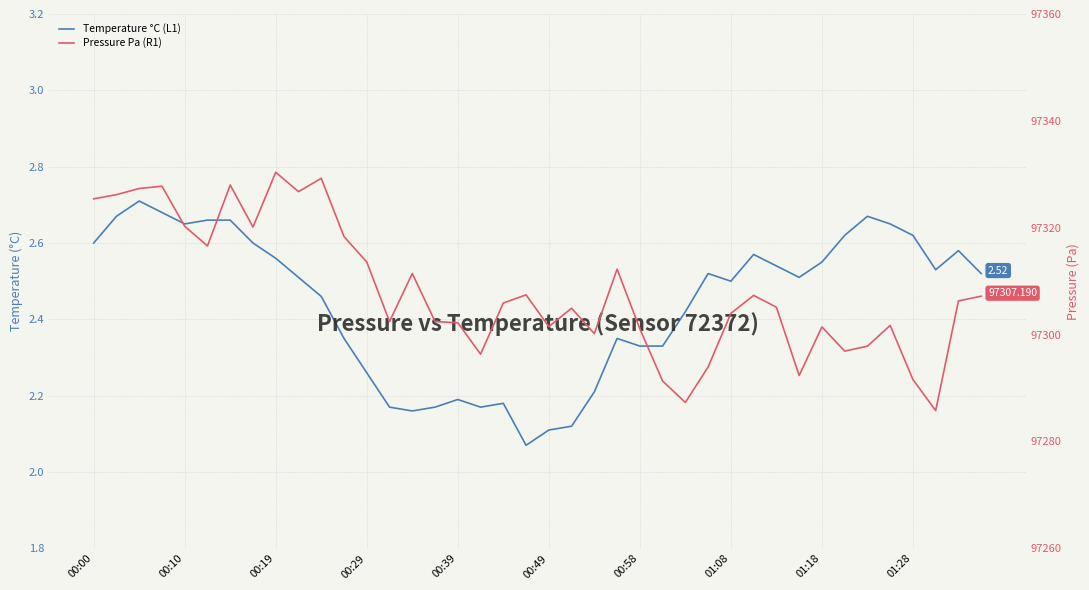

How many lines are shown in the chart?

2